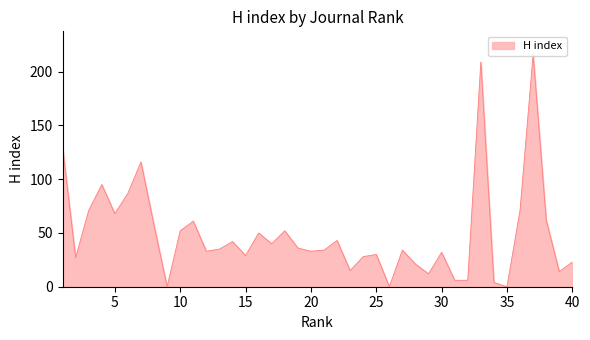

What is the difference between the maximum and minimum values?

216